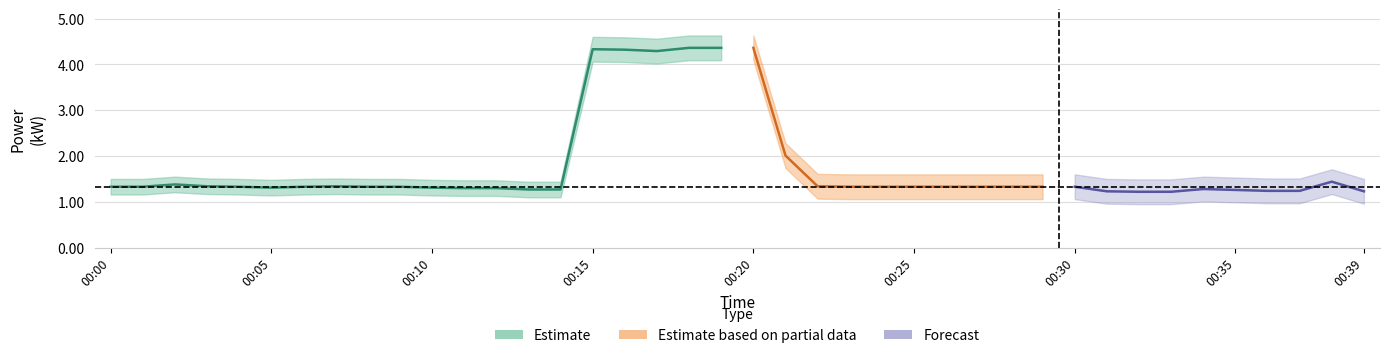

Reading left to right, what are all the values shown in this chart?

power_mean: 00:00=1.3	00:01=1.3	00:02=1.4	00:03=1.3	00:04=1.3	00:05=1.3	00:06=1.3	00:07=1.3	00:08=1.3	00:09=1.3	00:10=1.3	00:11=1.3	00:12=1.3	00:13=1.3	00:14=1.3	00:15=4.3	00:16=4.3	00:17=4.3	00:18=4.4	00:19=4.4	00:20=4.4	00:21=2.0	00:22=1.3	00:23=1.3	00:24=1.3	00:25=1.3	00:26=1.3	00:27=1.3	00:28=1.3	00:29=1.3	00:30=1.3	00:31=1.2	00:32=1.2	00:33=1.2	00:34=1.3	00:35=1.3	00:36=1.2	00:37=1.2	00:38=1.4	00:39=1.2
power_upper: 00:00=1.5	00:01=1.5	00:02=1.6	00:03=1.5	00:04=1.5	00:05=1.5	00:06=1.5	00:07=1.5	00:08=1.5	00:09=1.5	00:10=1.5	00:11=1.5	00:12=1.5	00:13=1.4	00:14=1.4	00:15=4.6	00:16=4.6	00:17=4.6	00:18=4.6	00:19=4.6	00:20=4.6	00:21=2.3	00:22=1.6	00:23=1.6	00:24=1.6	00:25=1.6	00:26=1.6	00:27=1.6	00:28=1.6	00:29=1.6	00:30=1.6	00:31=1.5	00:32=1.5	00:33=1.5	00:34=1.6	00:35=1.5	00:36=1.5	00:37=1.5	00:38=1.7	00:39=1.5
power_lower: 00:00=1.2	00:01=1.2	00:02=1.2	00:03=1.2	00:04=1.2	00:05=1.1	00:06=1.2	00:07=1.2	00:08=1.2	00:09=1.2	00:10=1.1	00:11=1.1	00:12=1.1	00:13=1.1	00:14=1.1	00:15=4.1	00:16=4.0	00:17=4.0	00:18=4.1	00:19=4.1	00:20=4.1	00:21=1.7	00:22=1.1	00:23=1.1	00:24=1.1	00:25=1.1	00:26=1.1	00:27=1.1	00:28=1.1	00:29=1.1	00:30=1.1	00:31=1.0	00:32=0.9	00:33=0.9	00:34=1.0	00:35=1.0	00:36=1.0	00:37=1.0	00:38=1.2	00:39=1.0